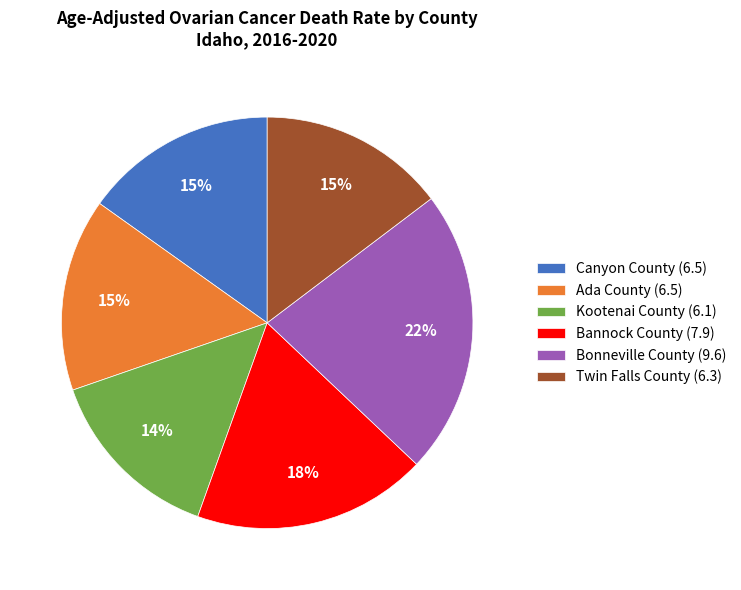

Combined, do Ada County (6.5) and Twin Falls County (6.3) account for over 50%?

No